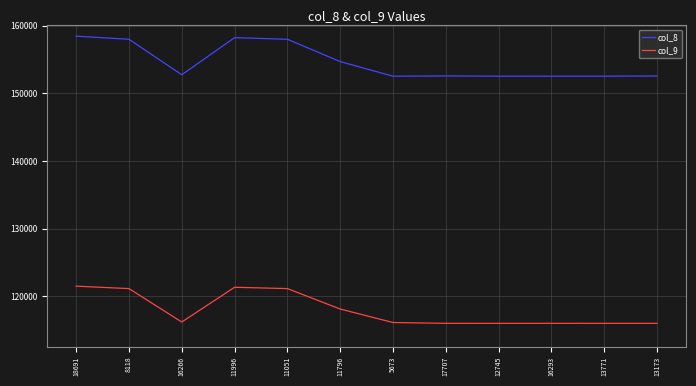

In col_9, how many points are lower than both neighbors (excluding endpoints)?

2